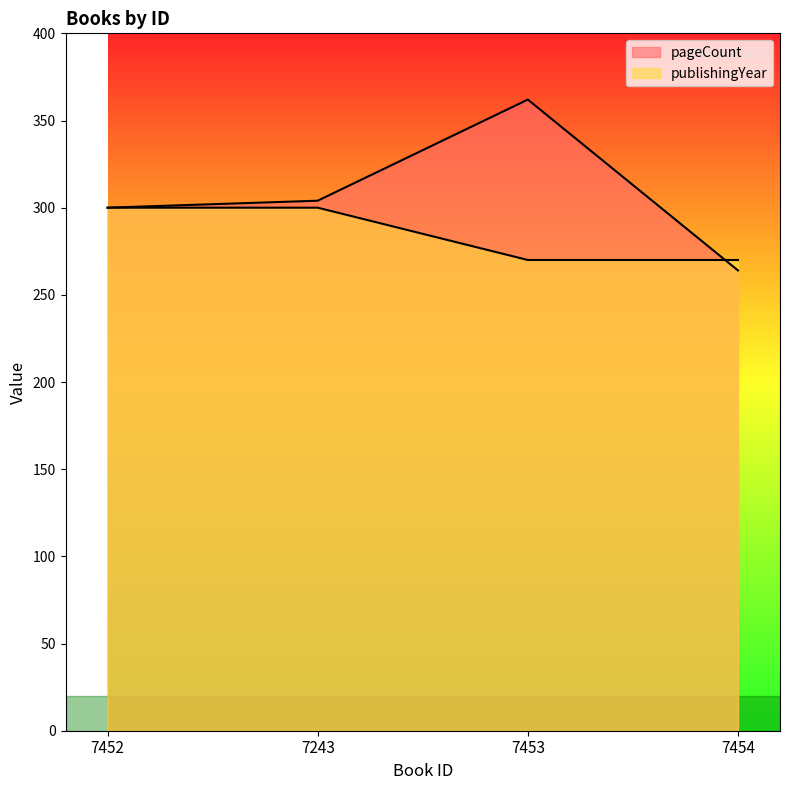

Reading left to right, transcribe all the data shown in this chart.

pageCount: 7452=300	7243=304	7453=362	7454=264
publishingYear: 7452=300	7243=300	7453=270	7454=270